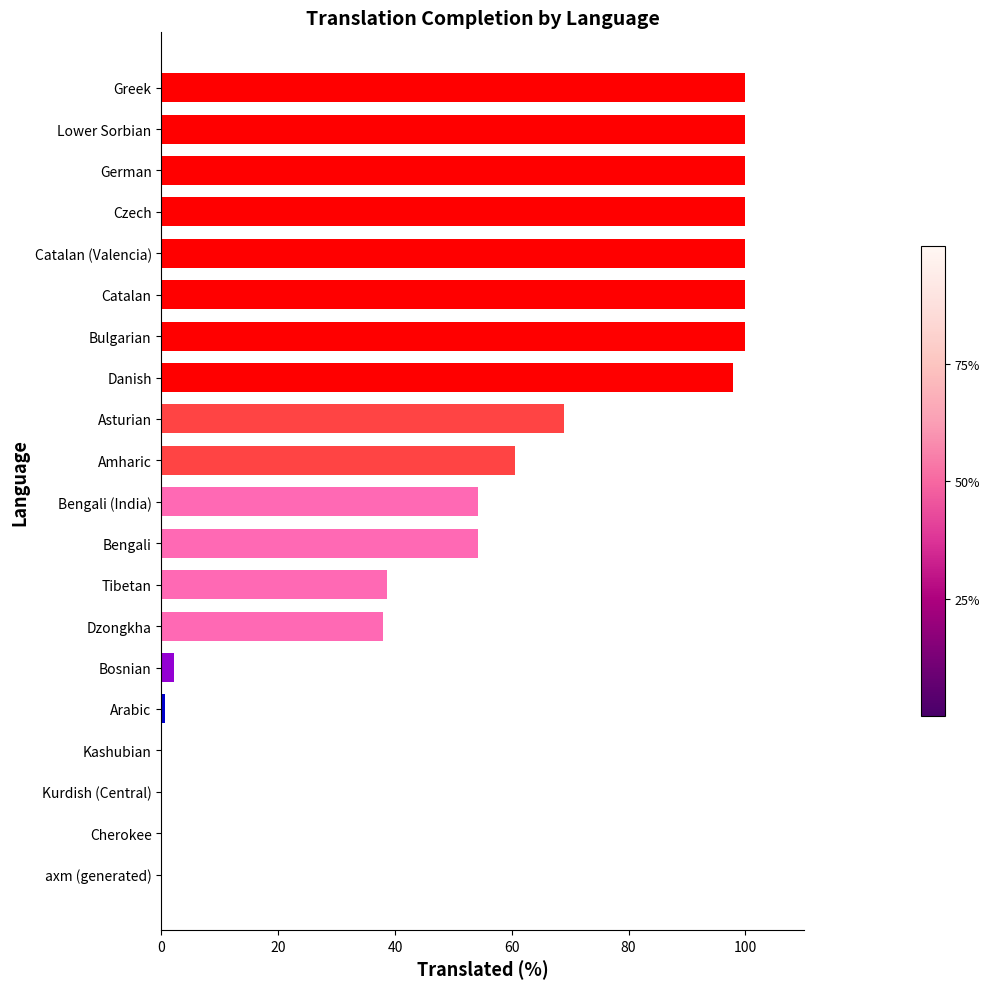

What is the change in value from Kashubian to Greek?

+100.0